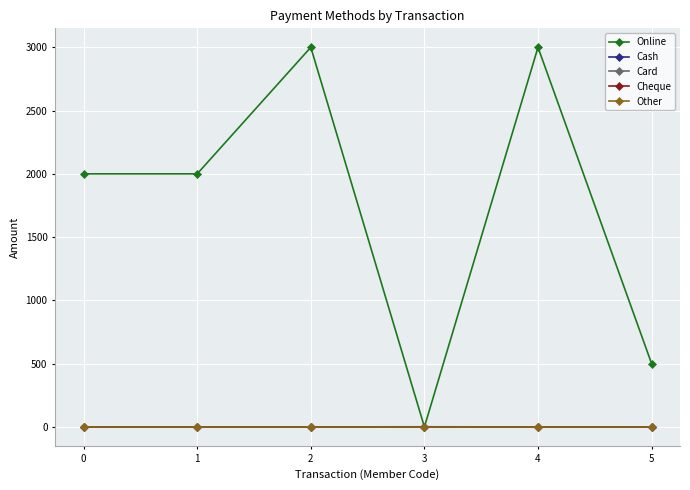

In Online, how many points are higher than both neighbors (excluding endpoints)?

2